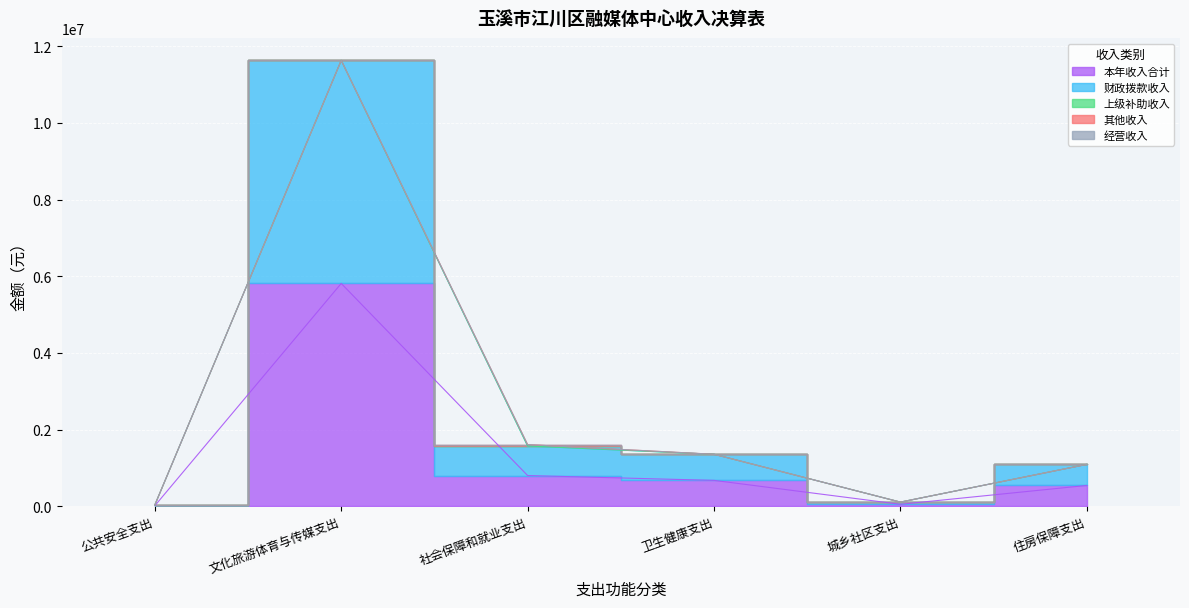

At which label is 财政拨款收入 closest to 2917770?

社会保障和就业支出